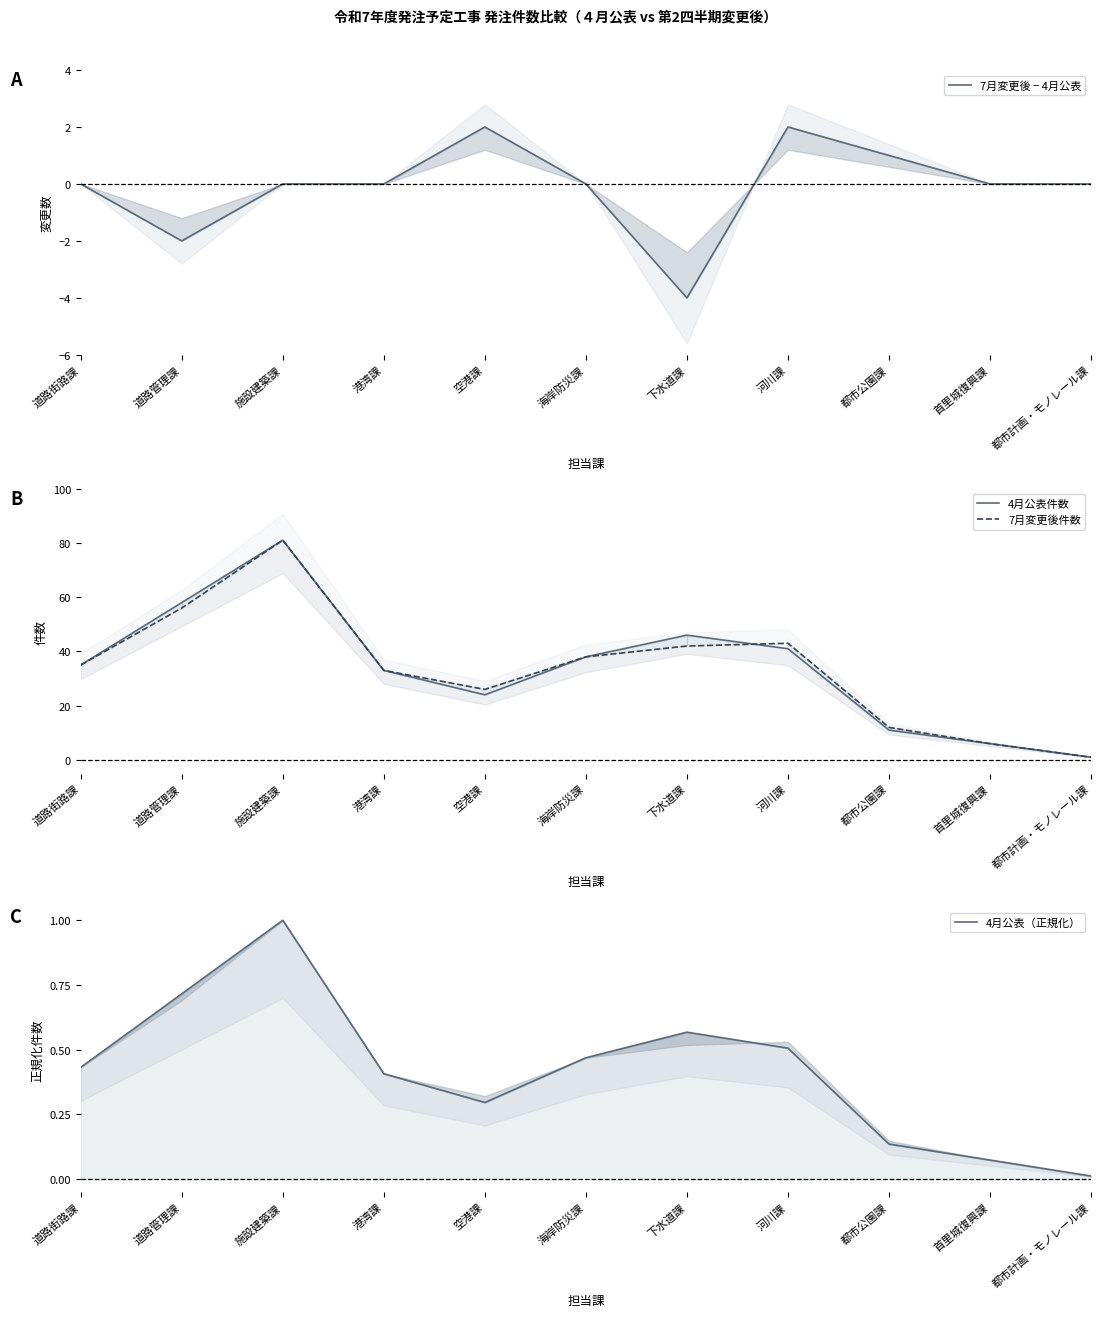

Rank the series by their maximum value, from lowest to highest.

4月公表（正規化）, 7月変更後 − 4月公表, 4月公表件数, 7月変更後件数